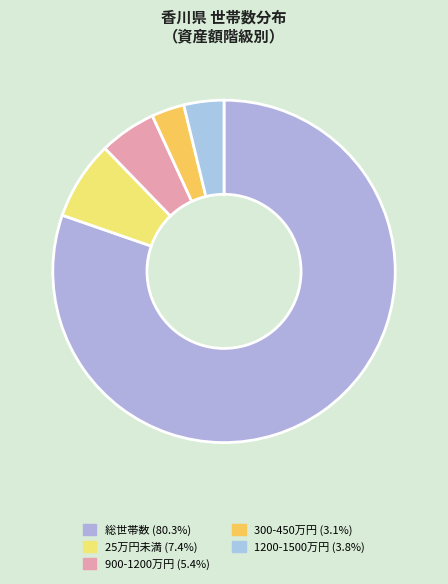

Count the number of slices in the pie.

5